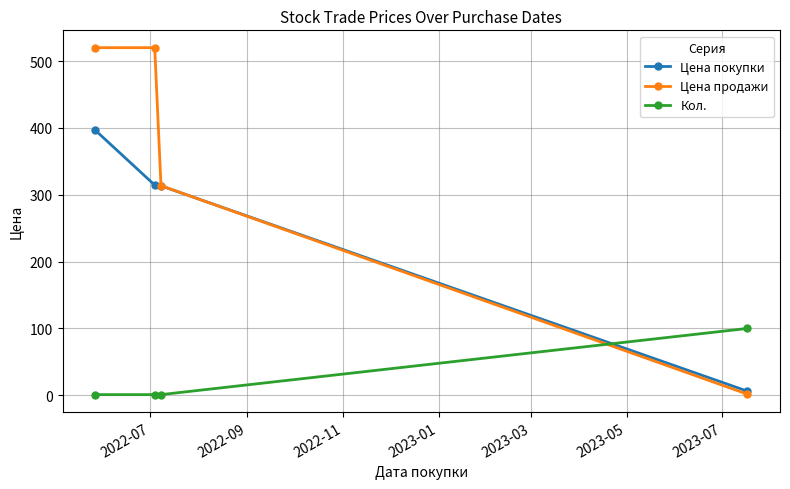

Which series has the largest total across all categories?

Цена продажи